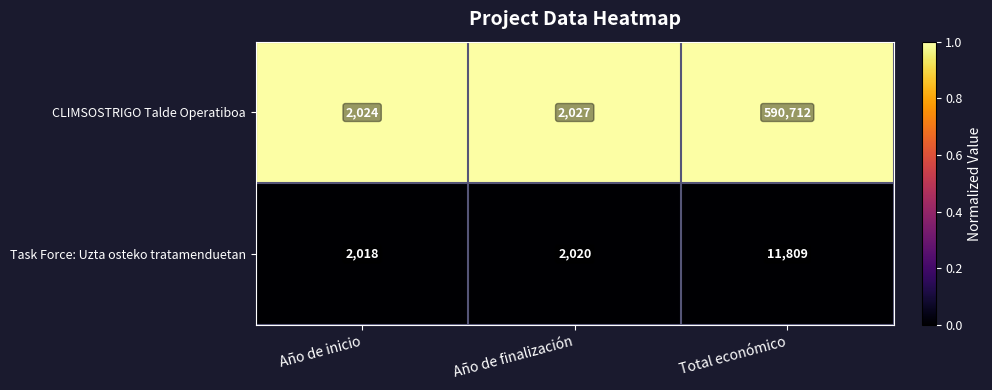

Rank the categories by Task Force: Uzta osteko tratamenduetan value from highest to lowest.

Total económico, Año de finalización, Año de inicio